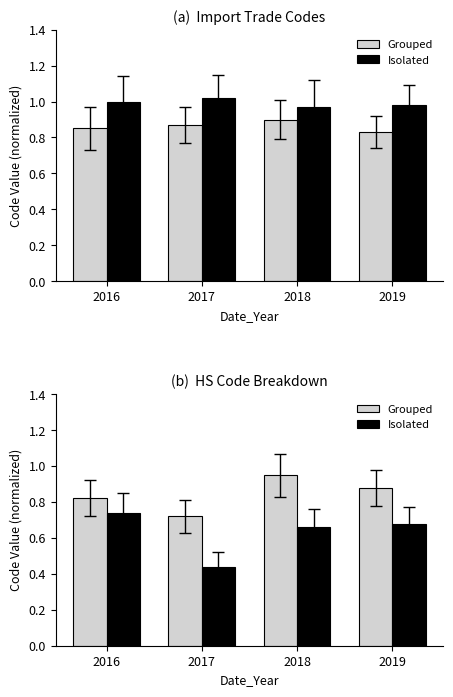

Where is Grouped nearest to the value 0?

2017